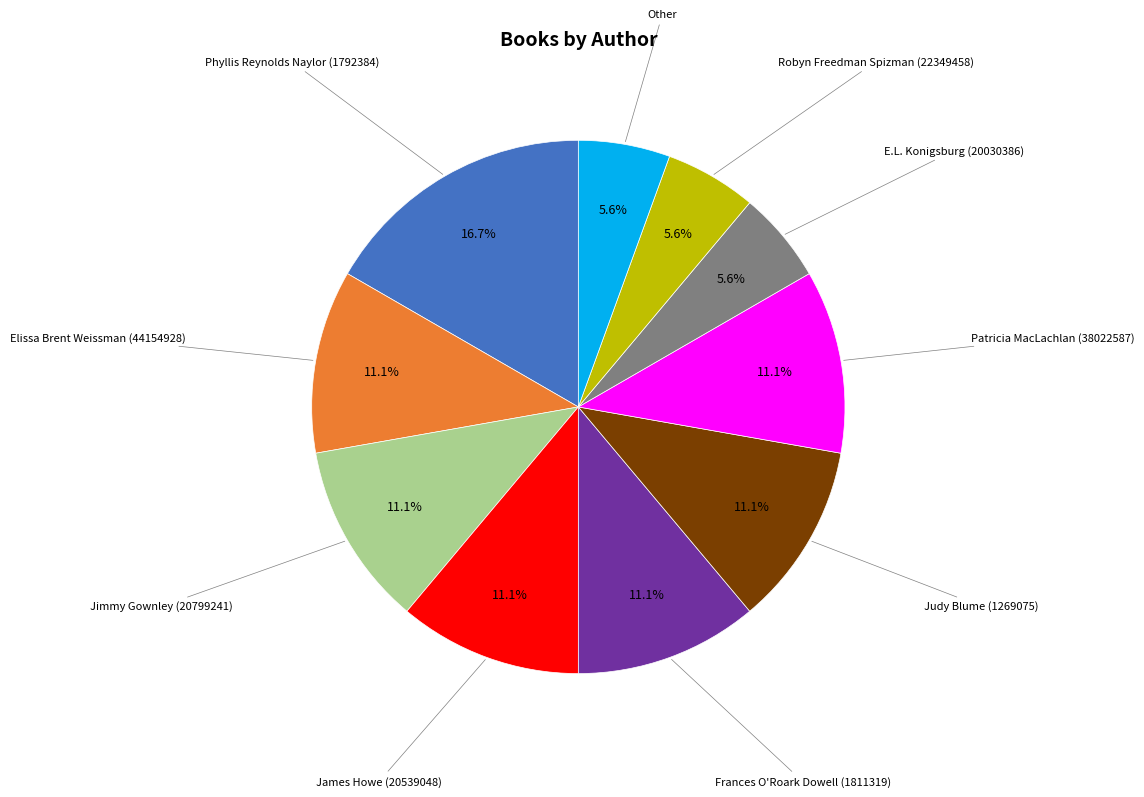

Count the number of slices in the pie.

10